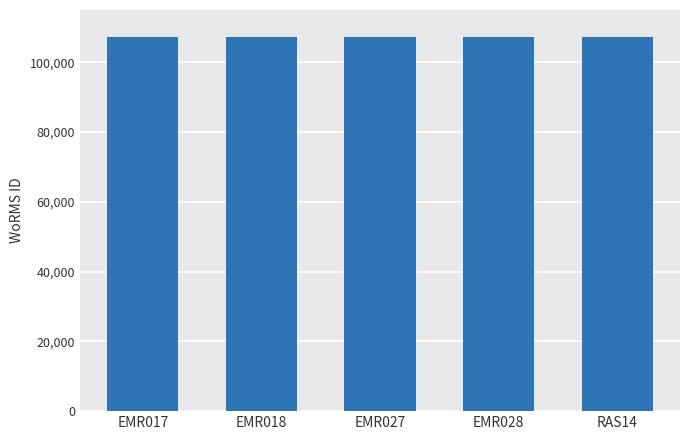

Approximately how many times larger is the value at EMR018 compared to EMR027?

1.0